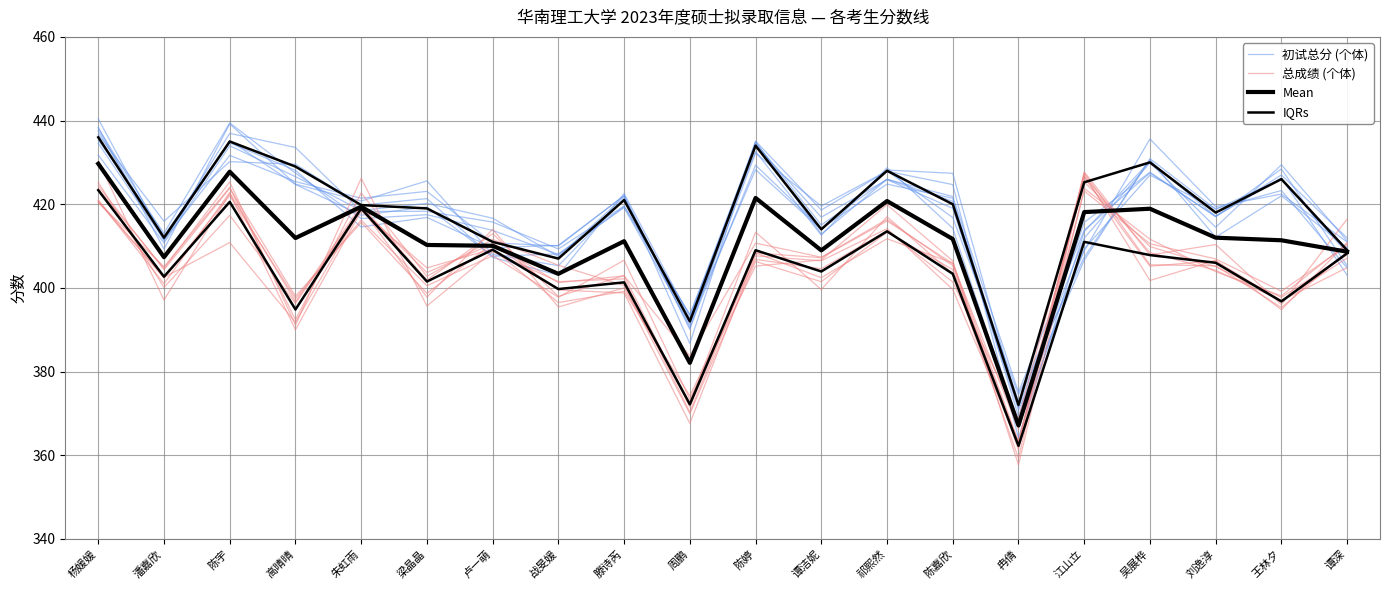

At which label does IQRs first exceed 420?

杨媛媛